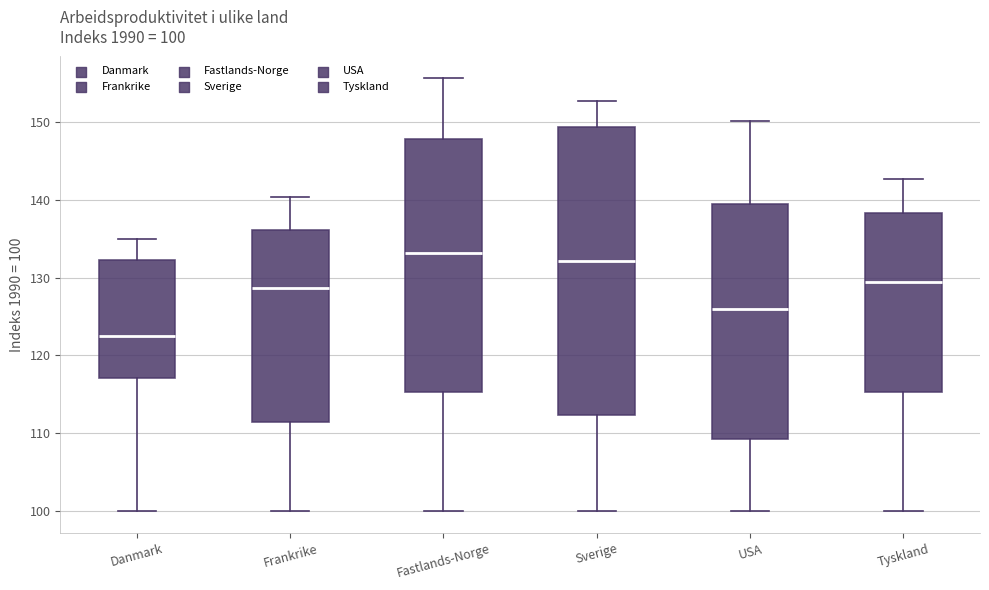

Which box has the lowest median line?

Danmark